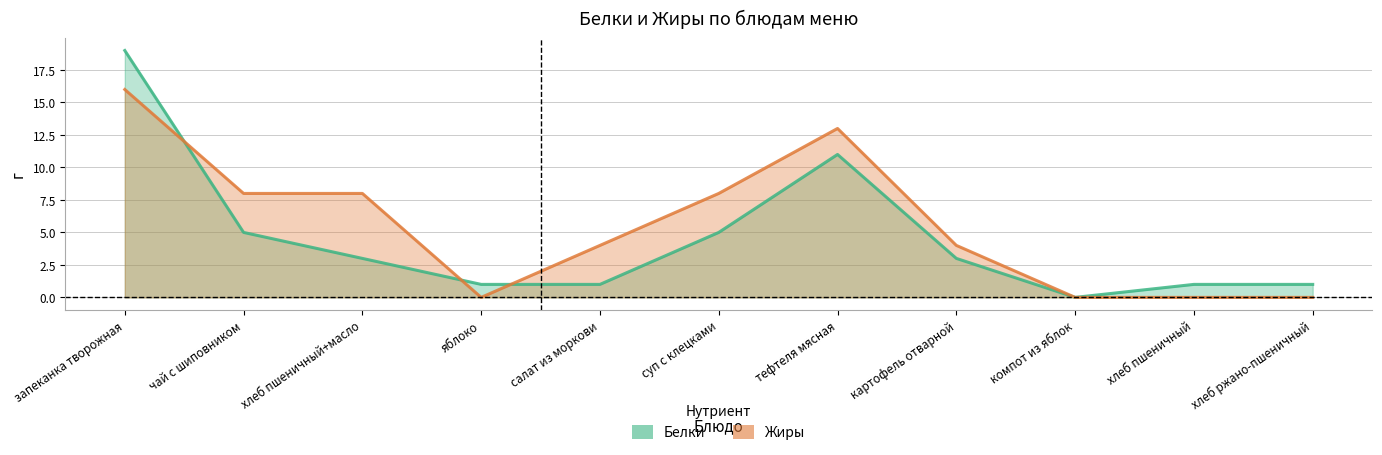

What is the difference between the Жиры values at яблоко and тефтеля мясная?

13